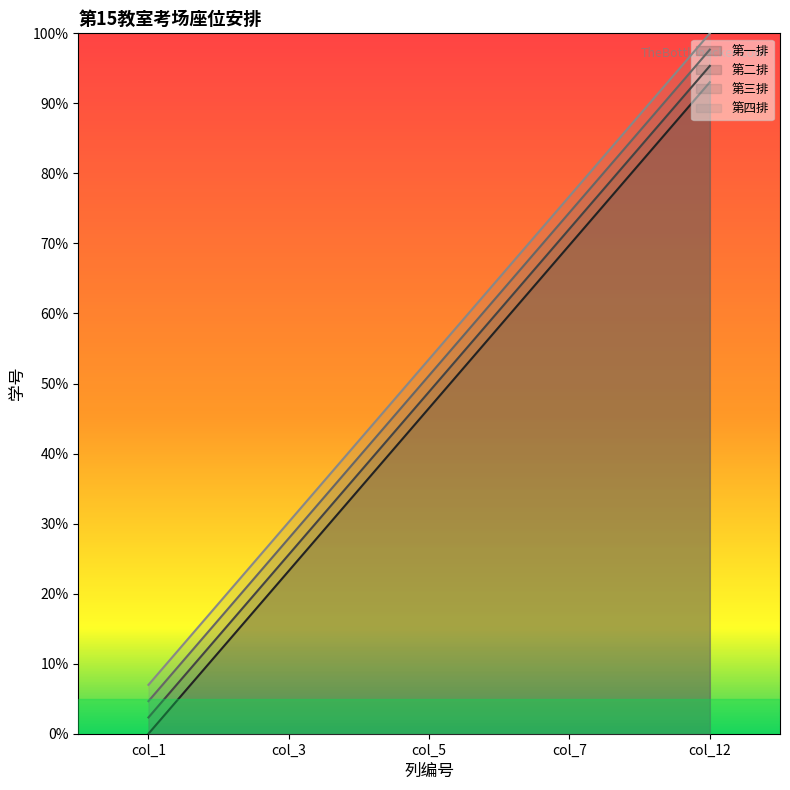

True or false: 第一排 has more than 0 points higher than both neighbors.

False